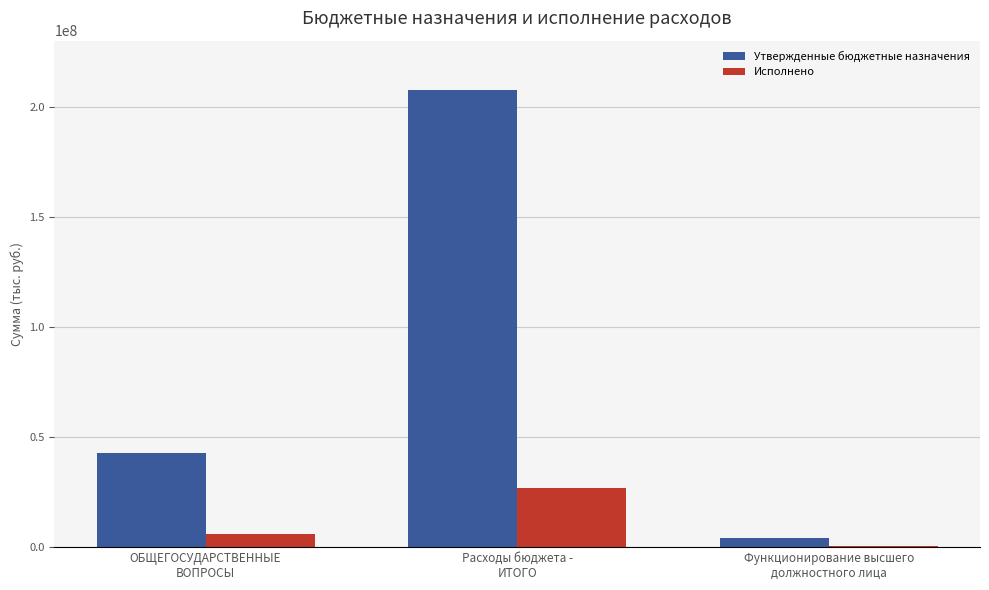

Is it true that Утвержденные бюджетные назначения equals 4260325.0 at Функционирование высшего
должностного лица?

True